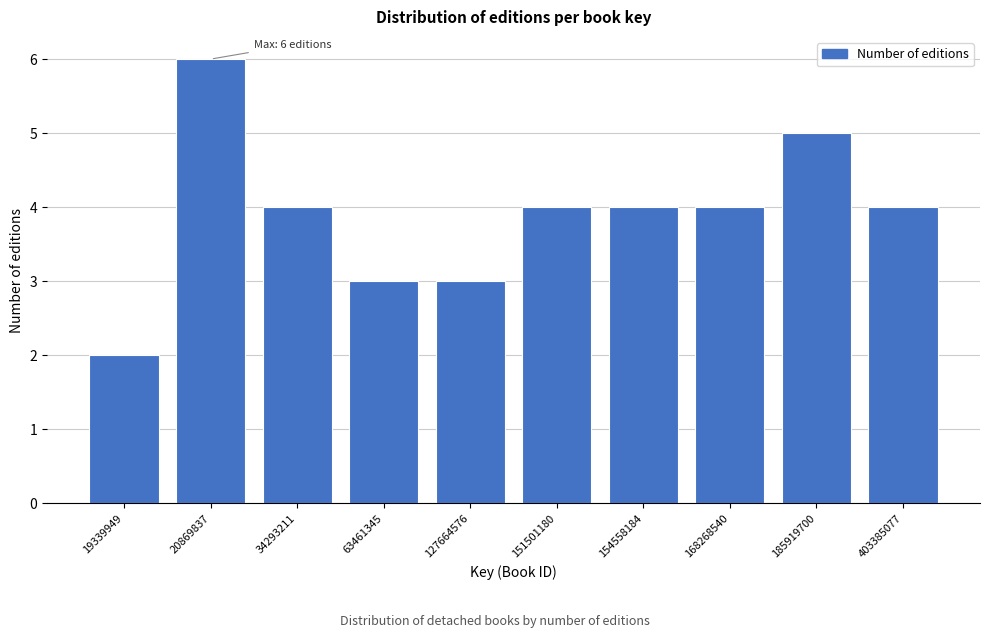

Reading right to left, extract all data points from this chart.

4	5	4	4	4	3	3	4	6	2